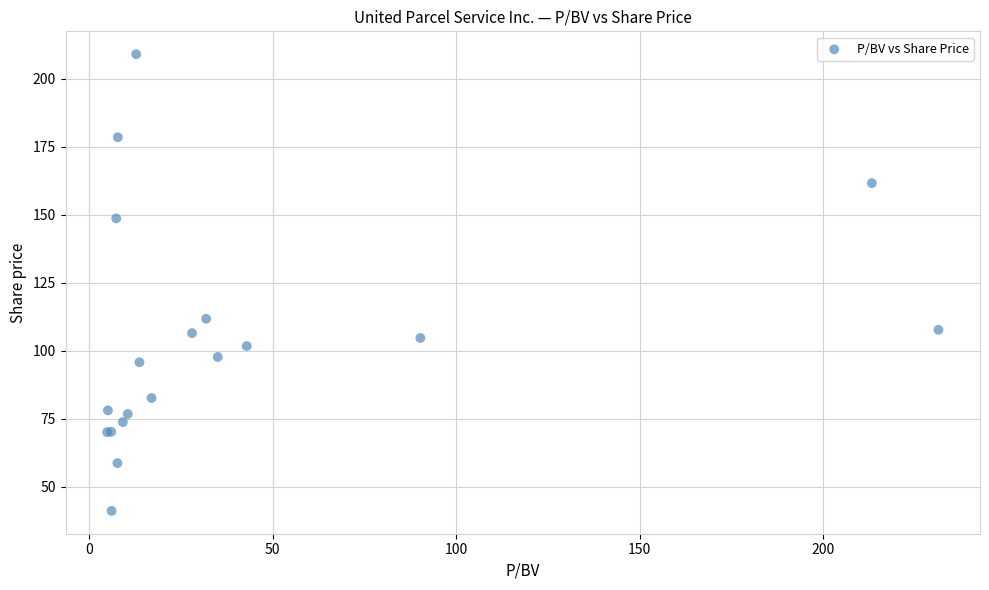

What Y value in the scatter plot is closest to 125?

111.8